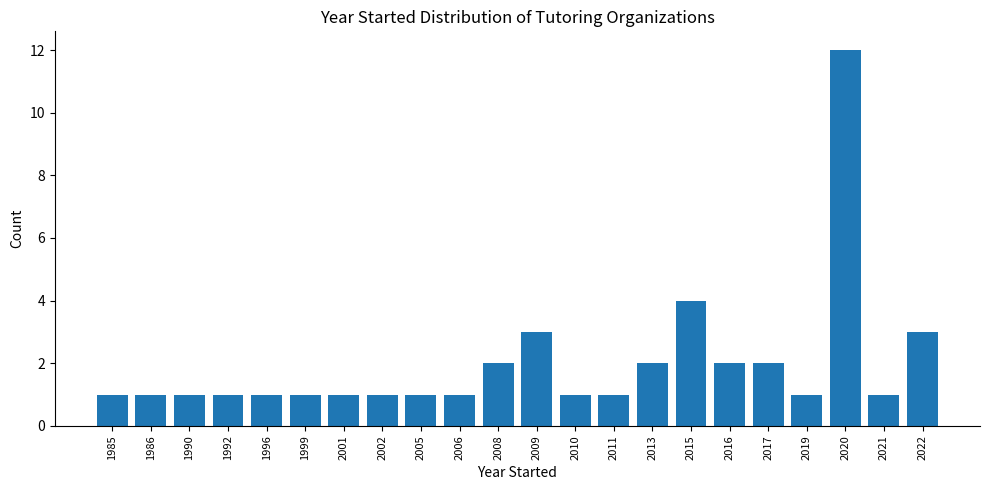

Reading left to right, transcribe all the data shown in this chart.

1985=1	1986=1	1990=1	1992=1	1996=1	1999=1	2001=1	2002=1	2005=1	2006=1	2008=2	2009=3	2010=1	2011=1	2013=2	2015=4	2016=2	2017=2	2019=1	2020=12	2021=1	2022=3